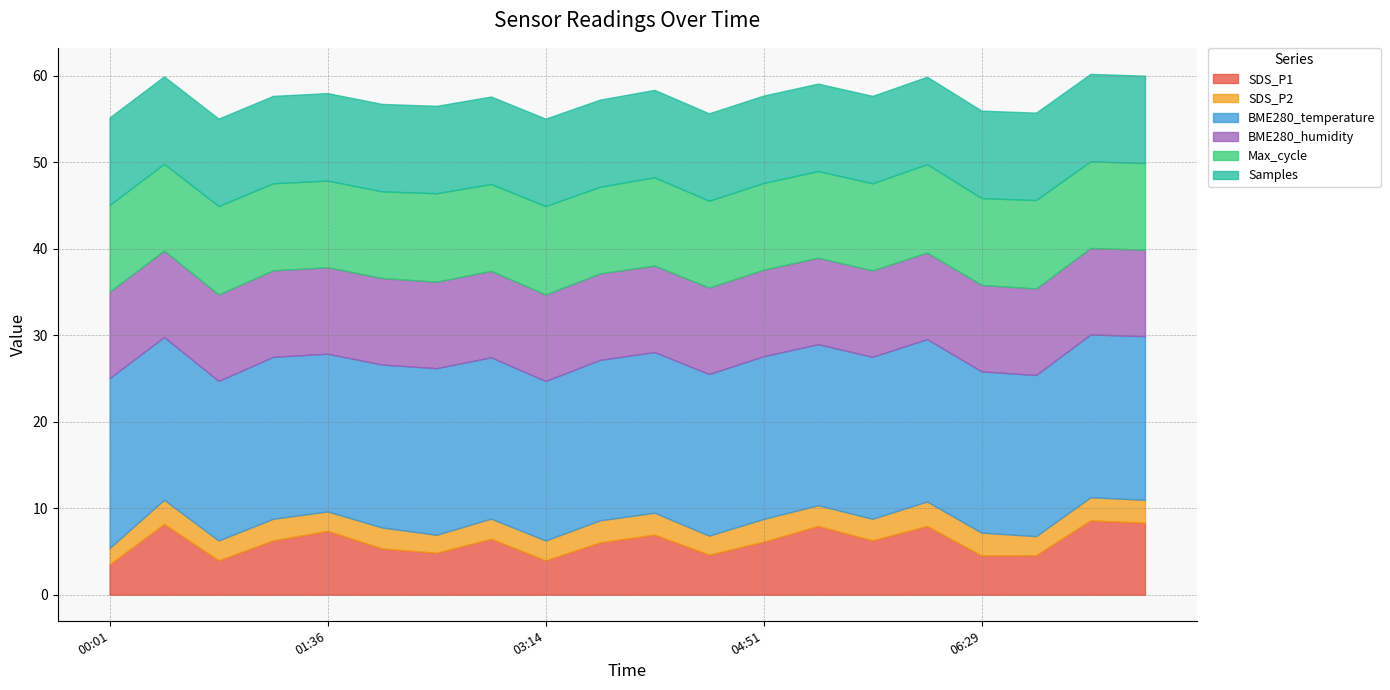

What is the maximum value for SDS_P1?

8.6